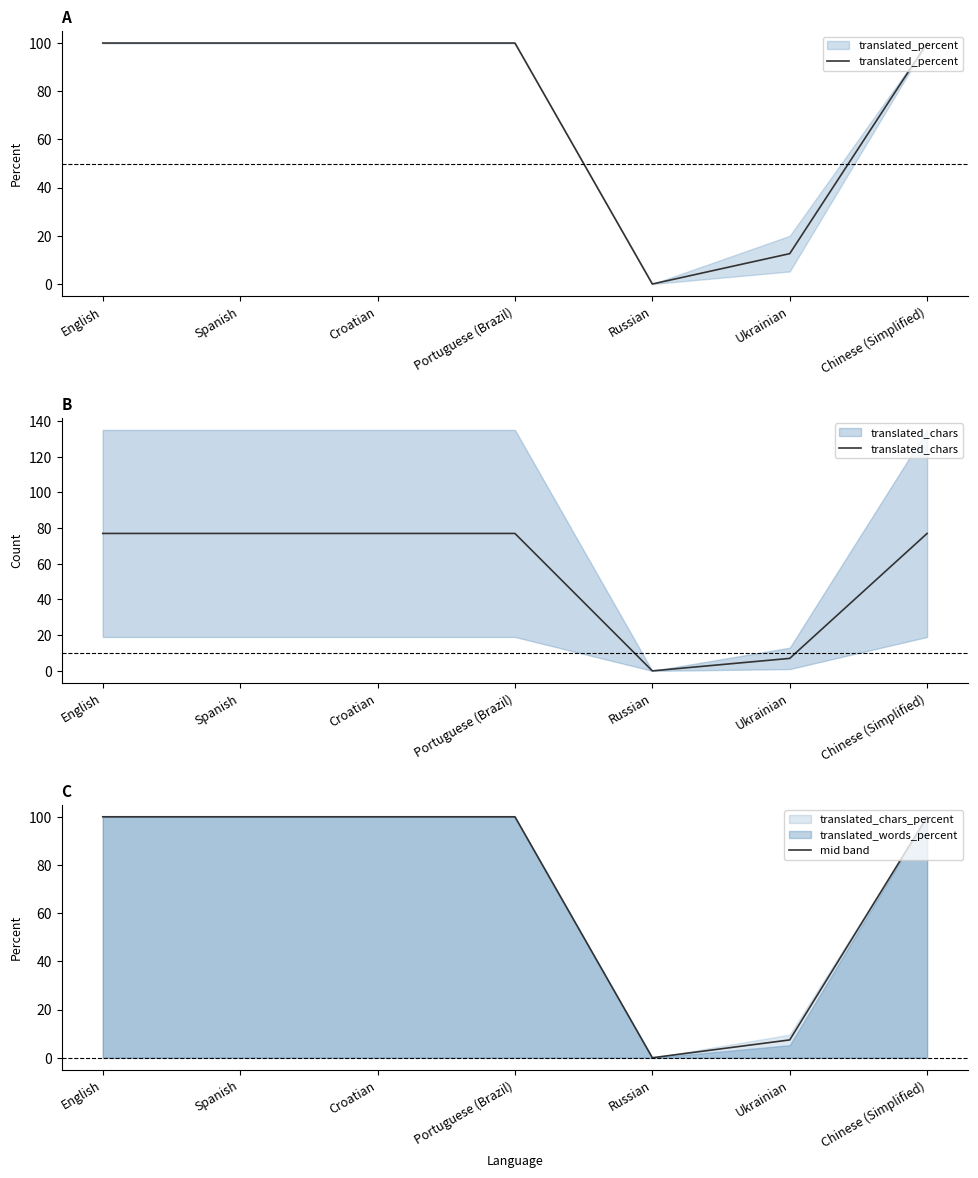

What is the difference between the maximum and minimum values in the translated_percent series?

100.0